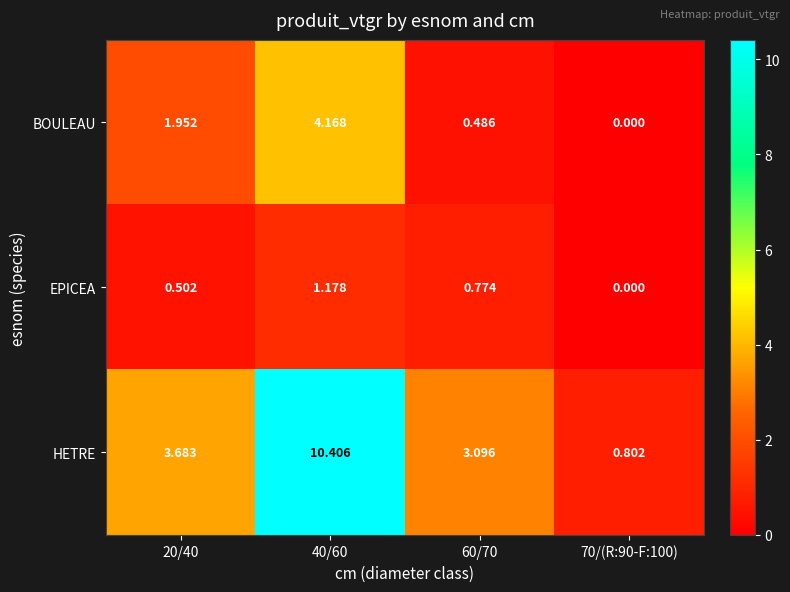

List the series in order of their overall mean, highest first.

HETRE, BOULEAU, EPICEA